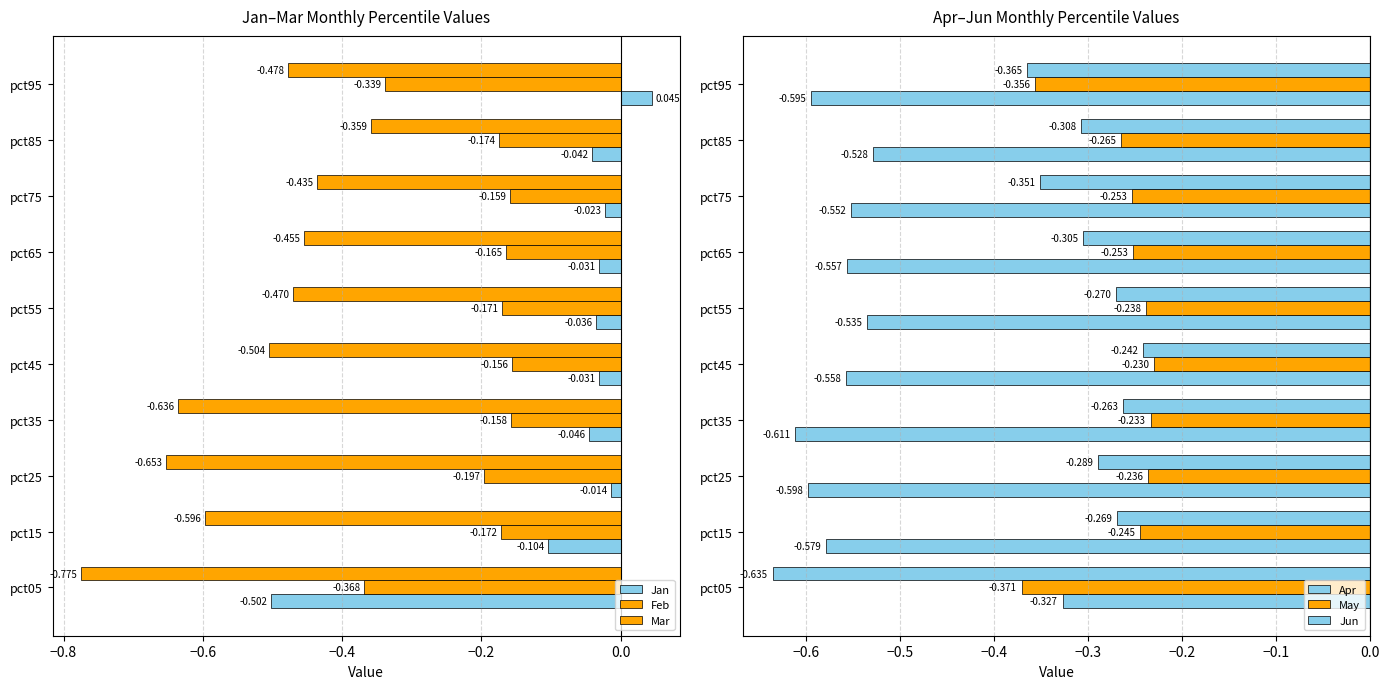

What is the spread (max minus min) of values at pct25?

0.6